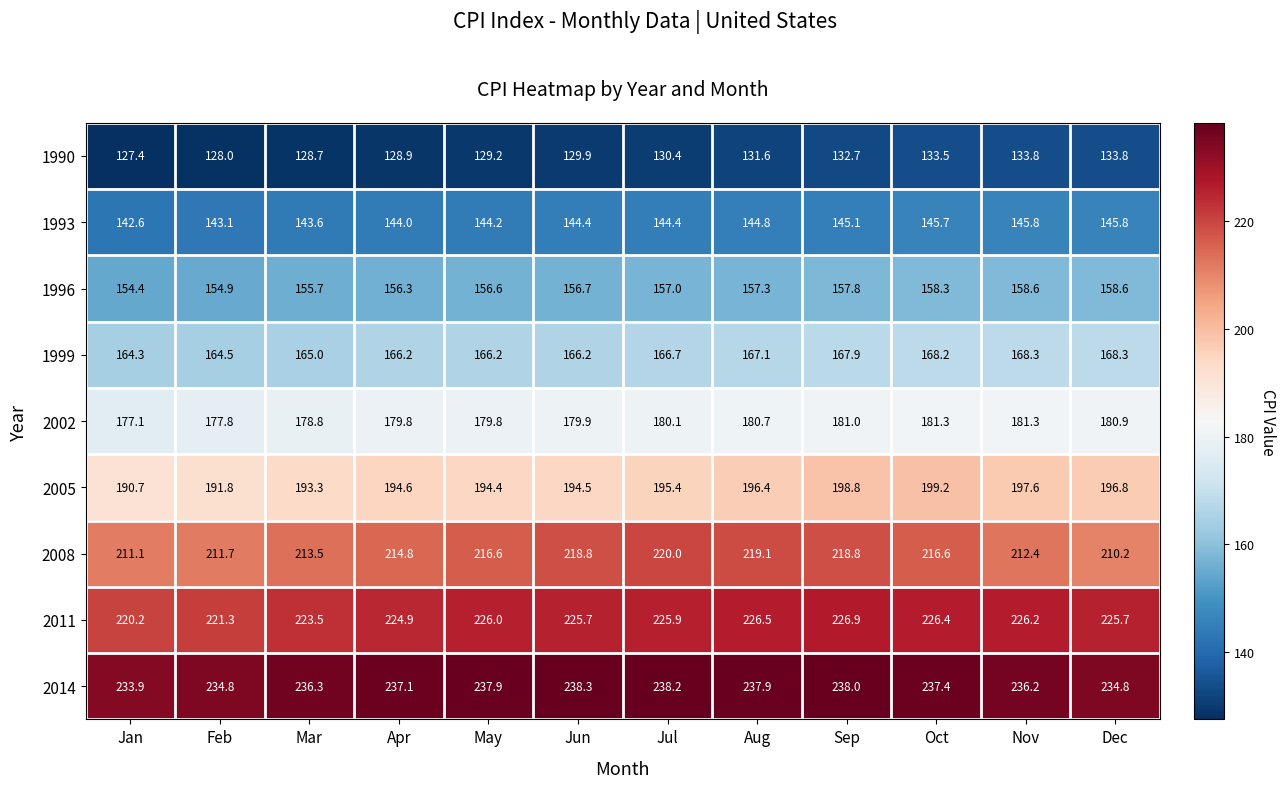

At which category does the chart reach its peak across all series?

Jun